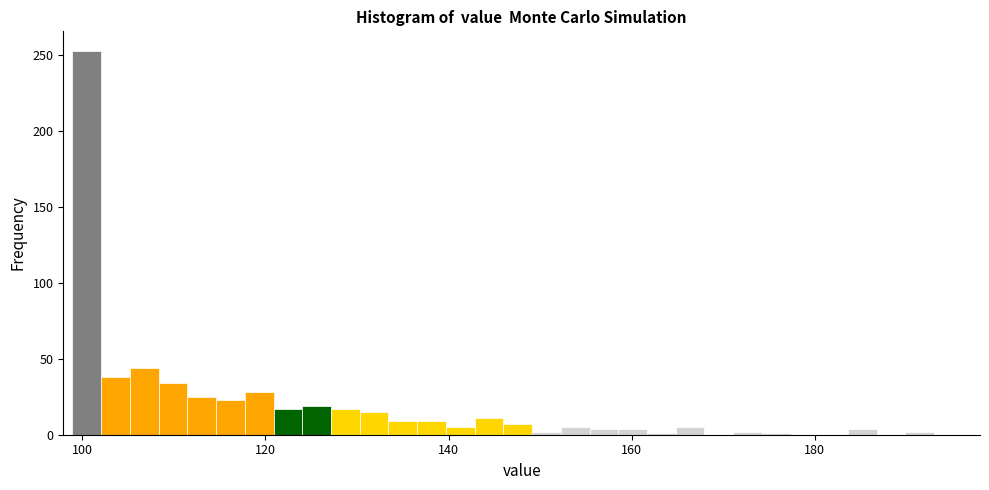

Read against the x-axis, roughly where is the centre of the tallest bar?

100